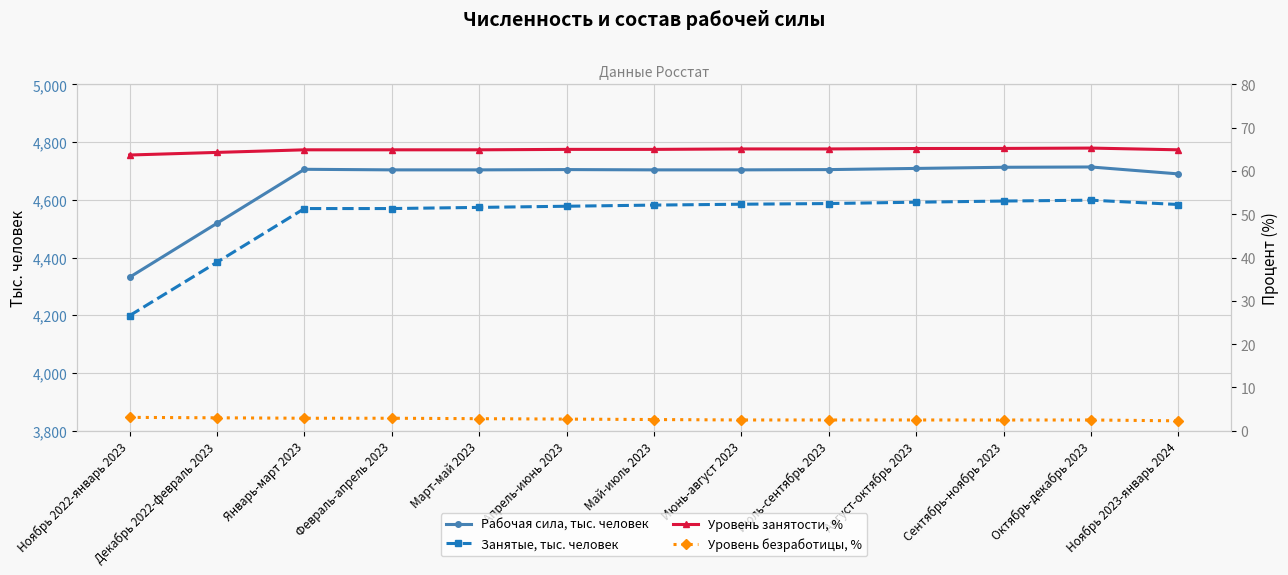

Reading right to left, transcribe all the data shown in this chart.

Рабочая сила, тыс. человек: 4690.0	4714.0	4713.0	4709.0	4704.9	4704.0	4704.0	4705.0	4704.0	4704.0	4706.0	4519.0	4332.0
Занятые, тыс. человек: 4584.0	4599.0	4596.0	4592.0	4587.3	4585.0	4582.0	4578.0	4574.0	4570.0	4570.0	4384.0	4199.0
Уровень занятости, %: 64.9	65.3	65.2	65.2	65.1	65.1	65.0	65.0	64.9	64.9	64.9	64.3	63.7
Уровень безработицы, %: 2.3	2.5	2.5	2.5	2.5	2.5	2.6	2.7	2.8	2.9	2.9	3.0	3.1